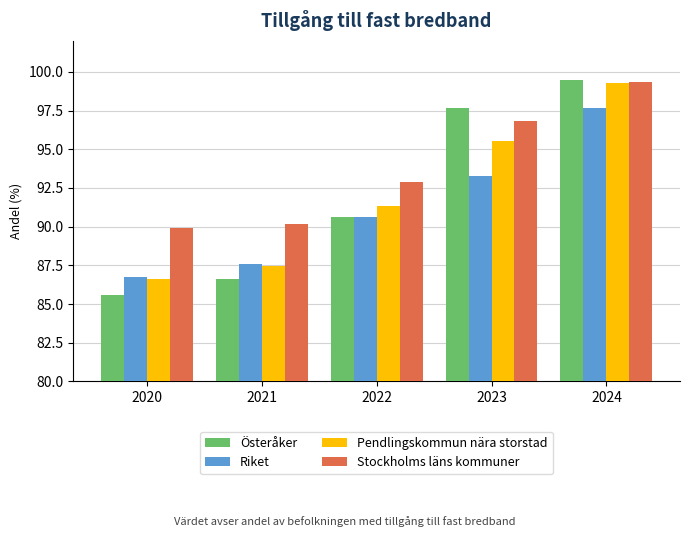

What is the sum of all Pendlingskommun nära storstad values?

460.2